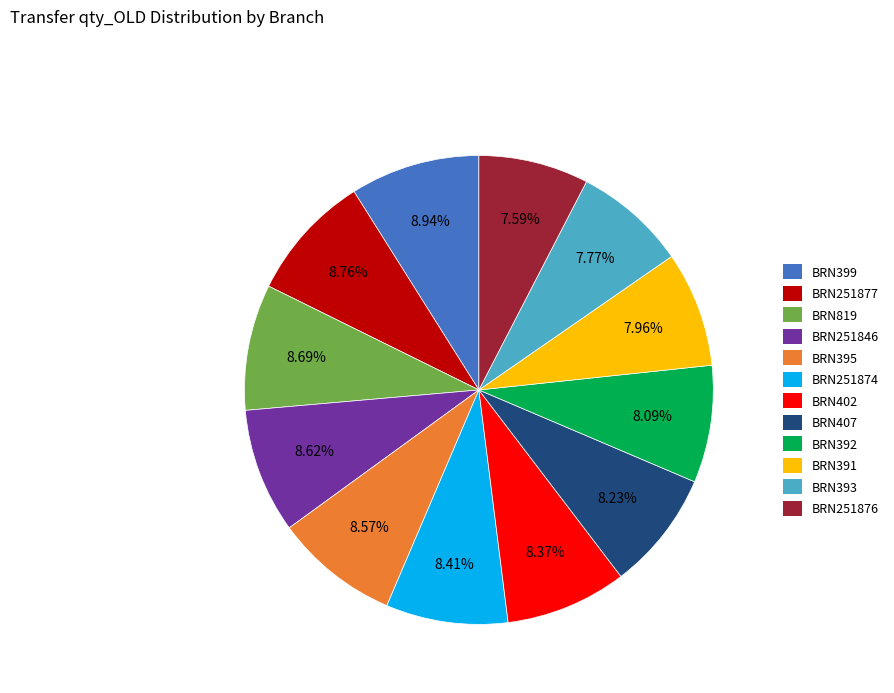

How many segments does this pie chart have?

12